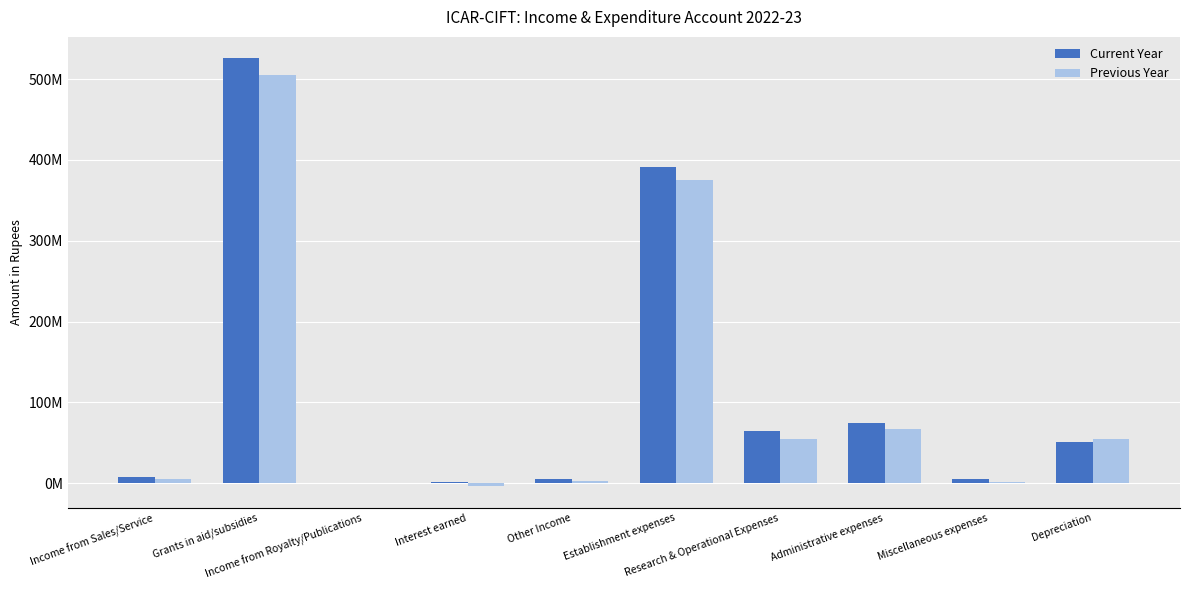

At Research & Operational Expenses, list the series in order from largest to smallest.

Current Year, Previous Year